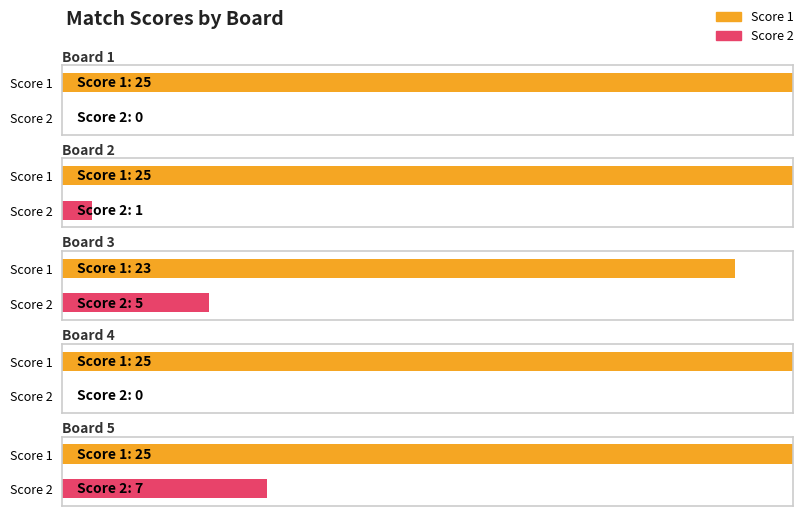

True or false: Score 1 has a value of 39 at Board 5.

False